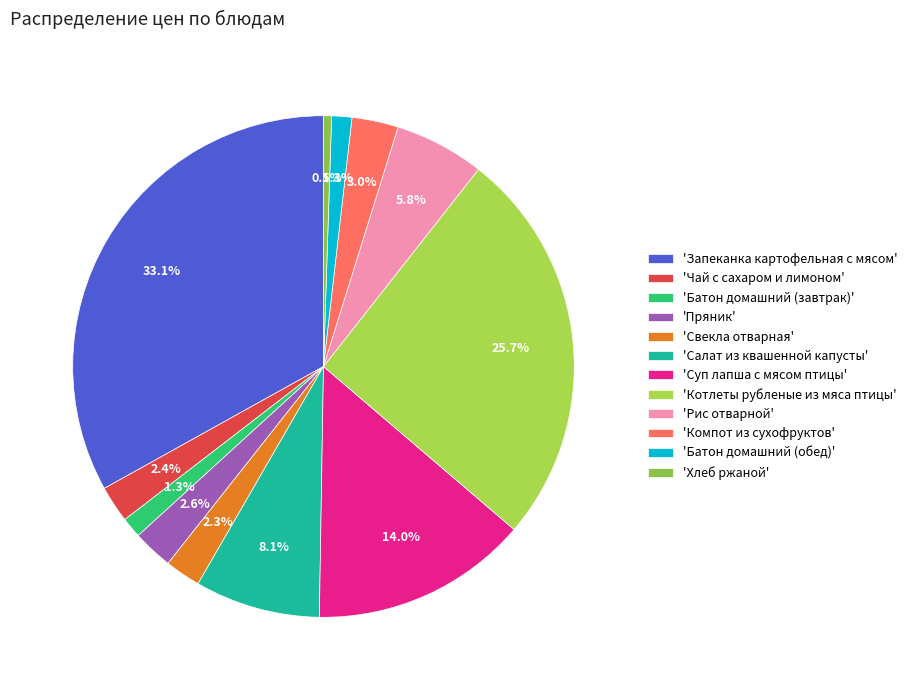

How many segments does this pie chart have?

12